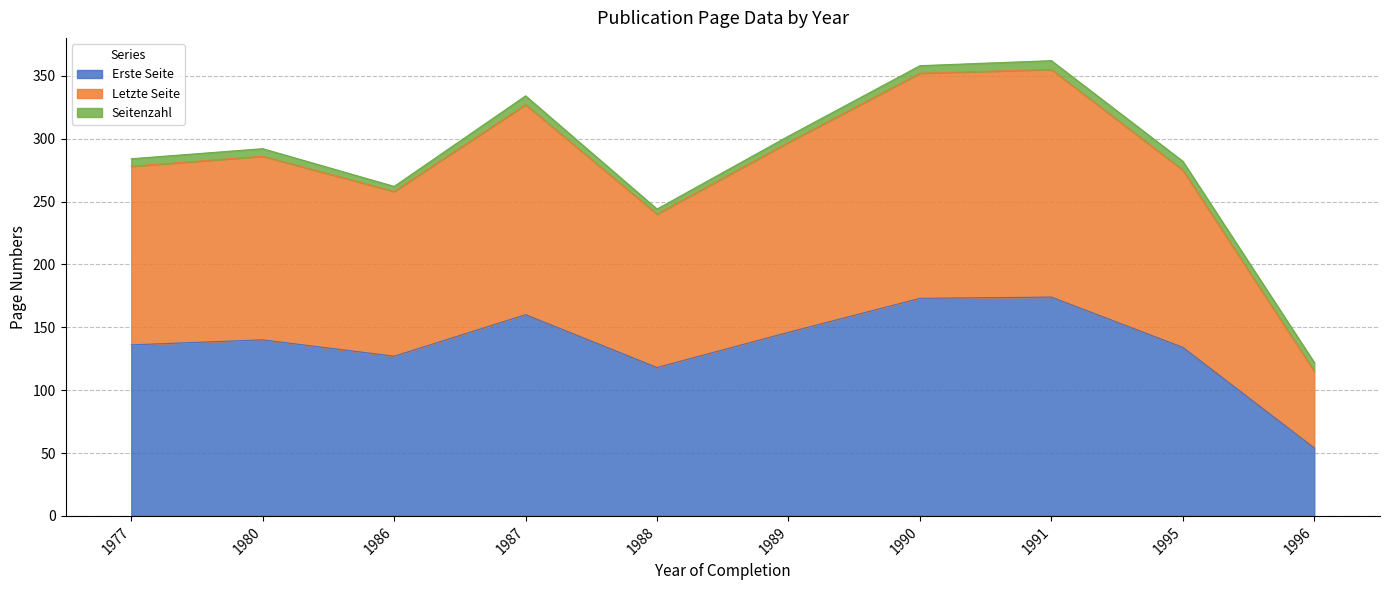

Reading left to right, transcribe all the data shown in this chart.

Erste Seite: 1996=54	1980=140	1977=136	1990=173	1995=134	1991=174	1989=146	1988=118	1986=127	1987=160
Letzte Seite: 1996=61	1980=146	1977=142	1990=179	1995=141	1991=181	1989=151	1988=122	1986=131	1987=167
Seitenzahl: 1996=7	1980=6	1977=6	1990=6	1995=7	1991=7	1989=5	1988=4	1986=4	1987=7